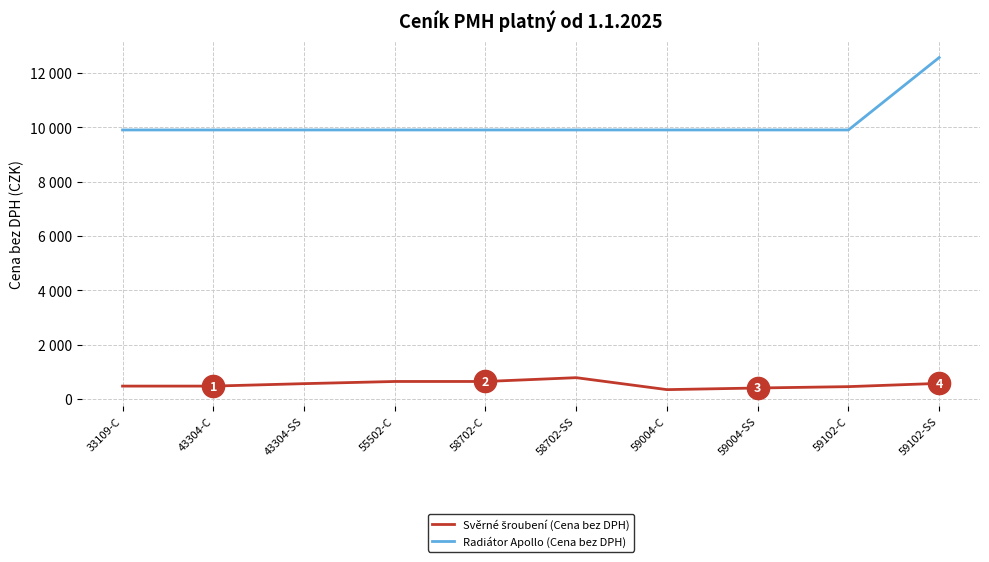

What is the value of the Svěrné šroubení (Cena bez DPH) point at the 10th from the left?

570